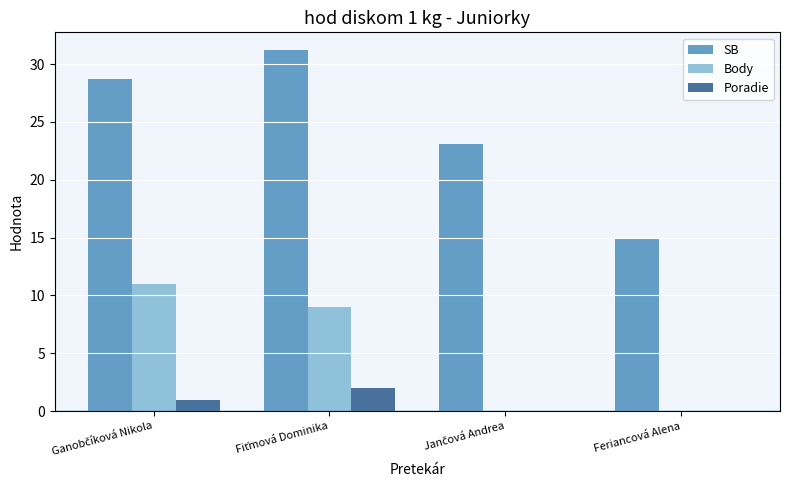

What is the highest value of the SB series?

31.2